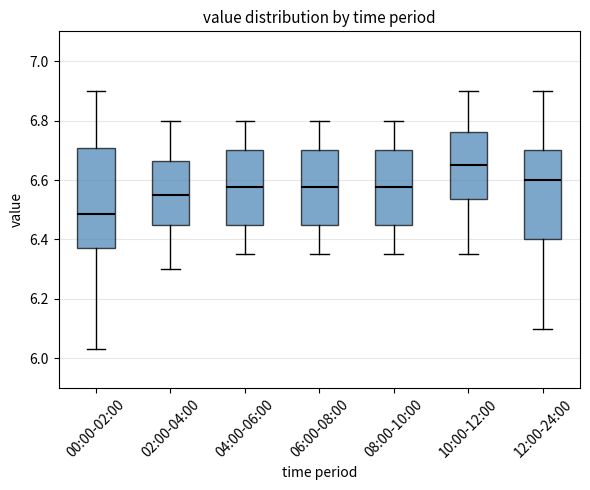

Comparing the boxes themselves (not the whiskers), which one is the tallest?

00:00-02:00